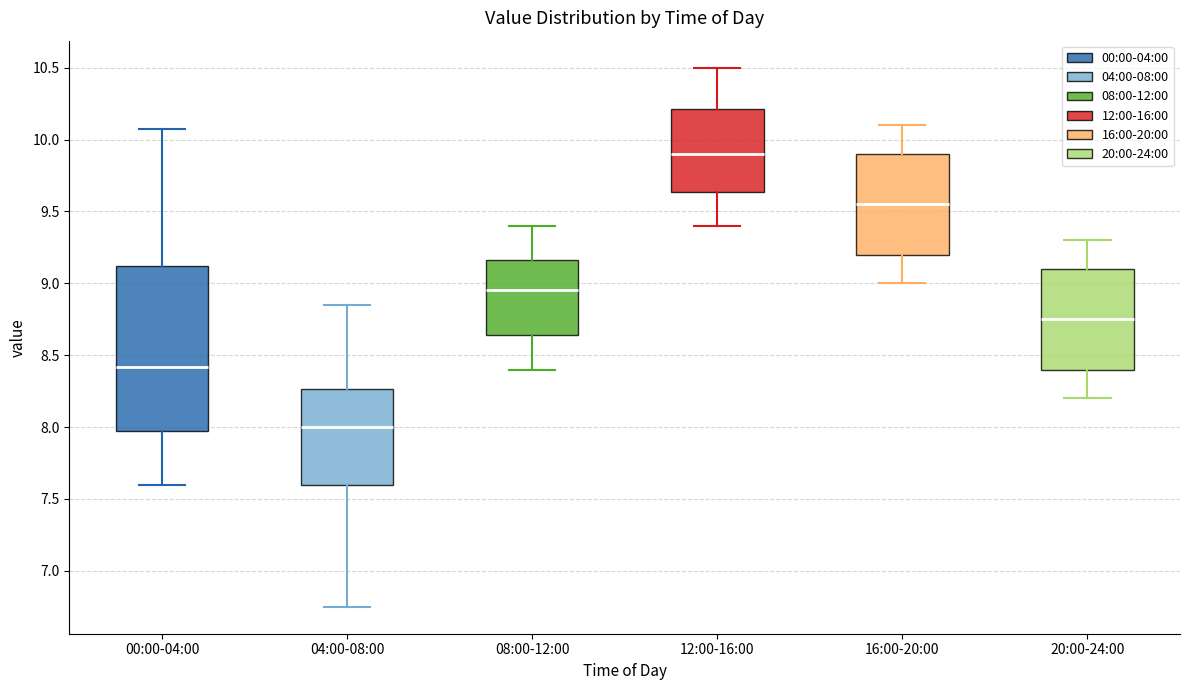

Which box is the tallest, from its lower edge to its upper edge?

00:00-04:00